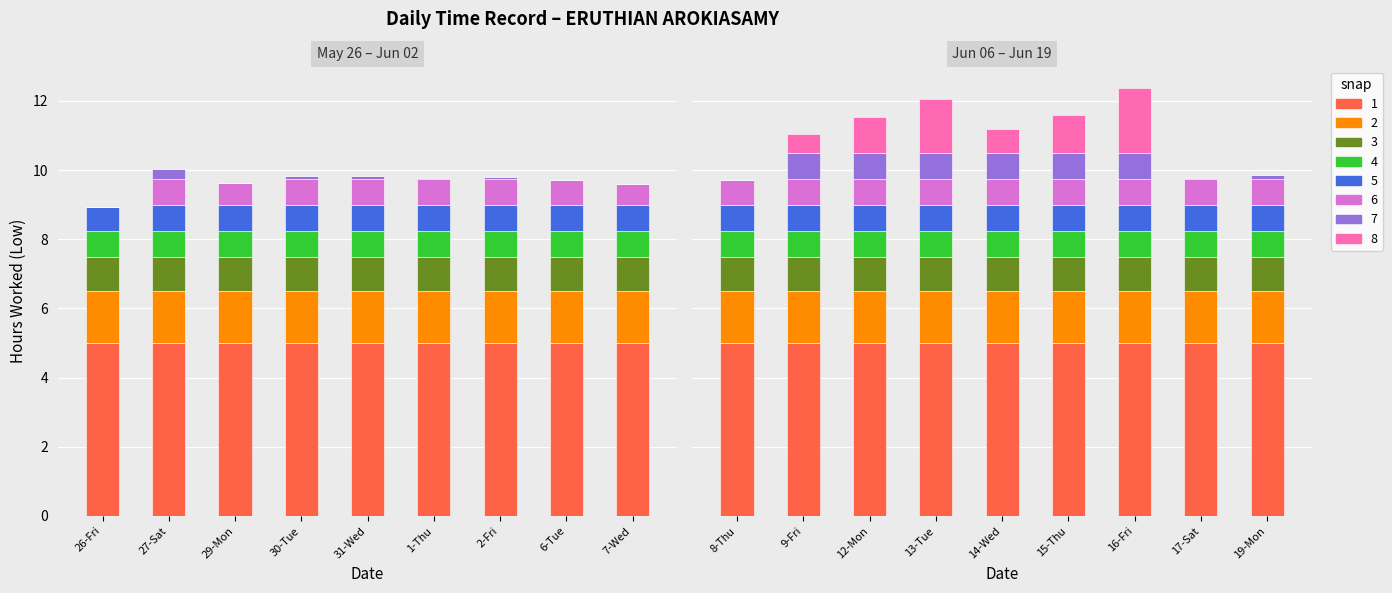

List the labels in order of value, smallest first.

26-Fri, 7-Wed, 29-Mon, 8-Thu, 6-Tue, 1-Thu, 17-Sat, 2-Fri, 30-Tue, 31-Wed, 19-Mon, 27-Sat, 9-Fri, 14-Wed, 12-Mon, 15-Thu, 13-Tue, 16-Fri